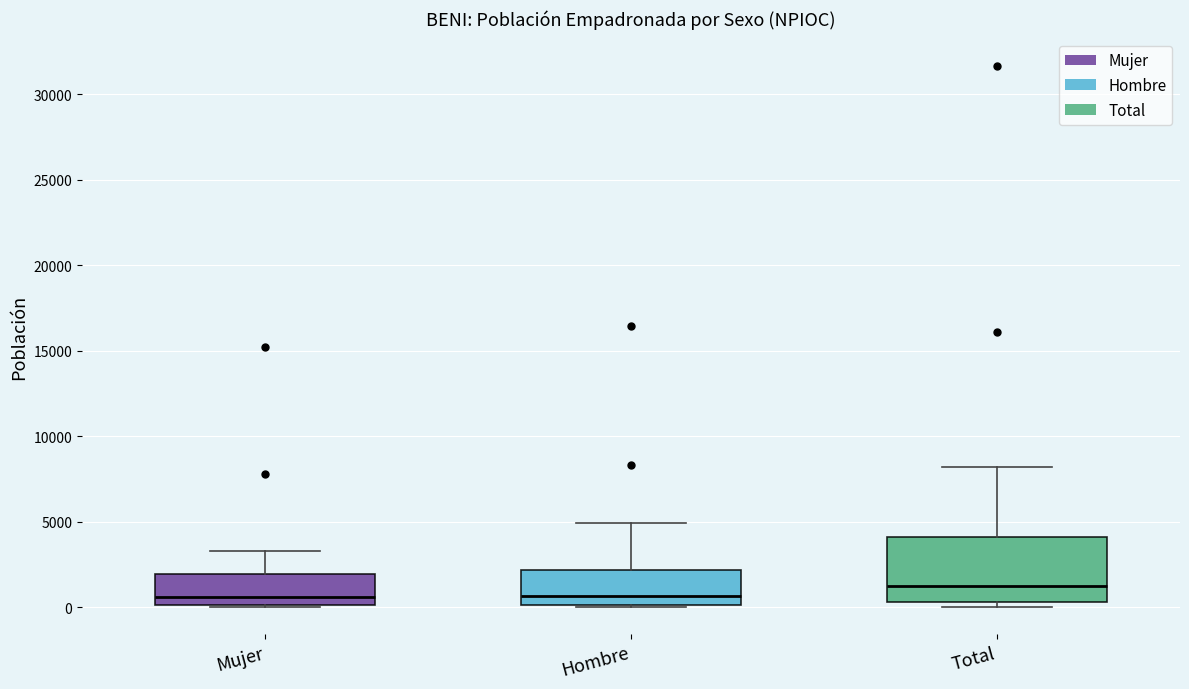

Comparing the boxes themselves (not the whiskers), which one is the tallest?

Total